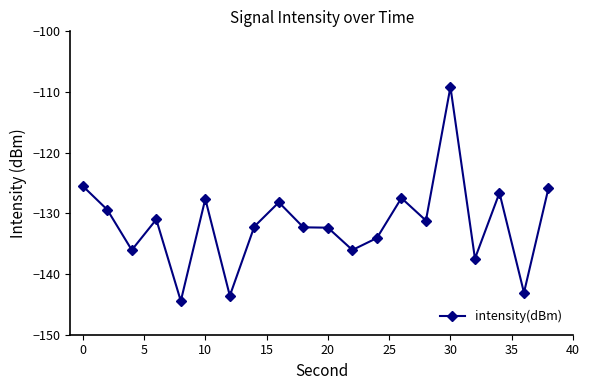

What is the value of the 11th point from the left?

-132.4